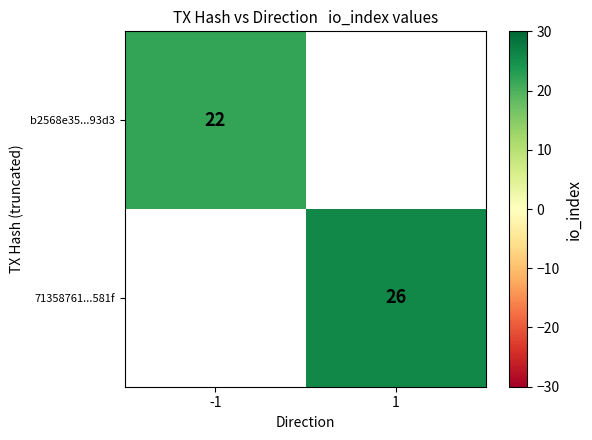

Between -1 and 1, which is larger?

1